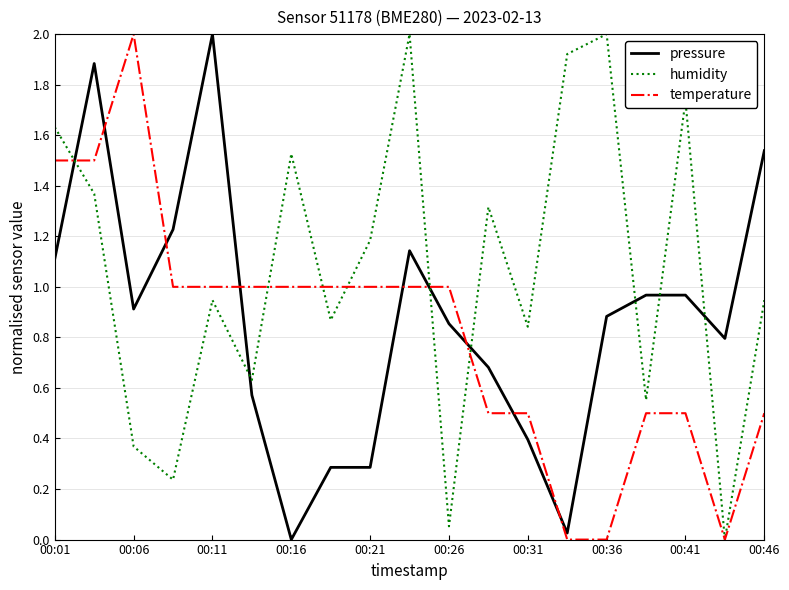

What is the sum of all pressure values?

16.5